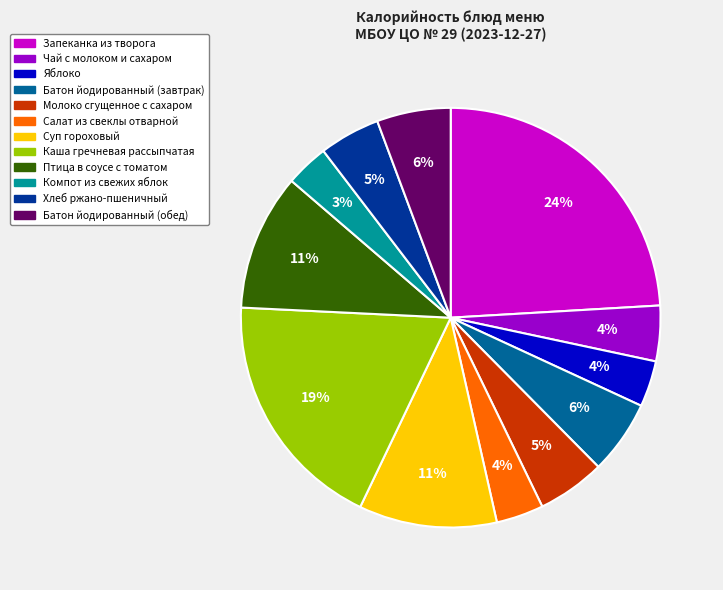

How many segments does this pie chart have?

12